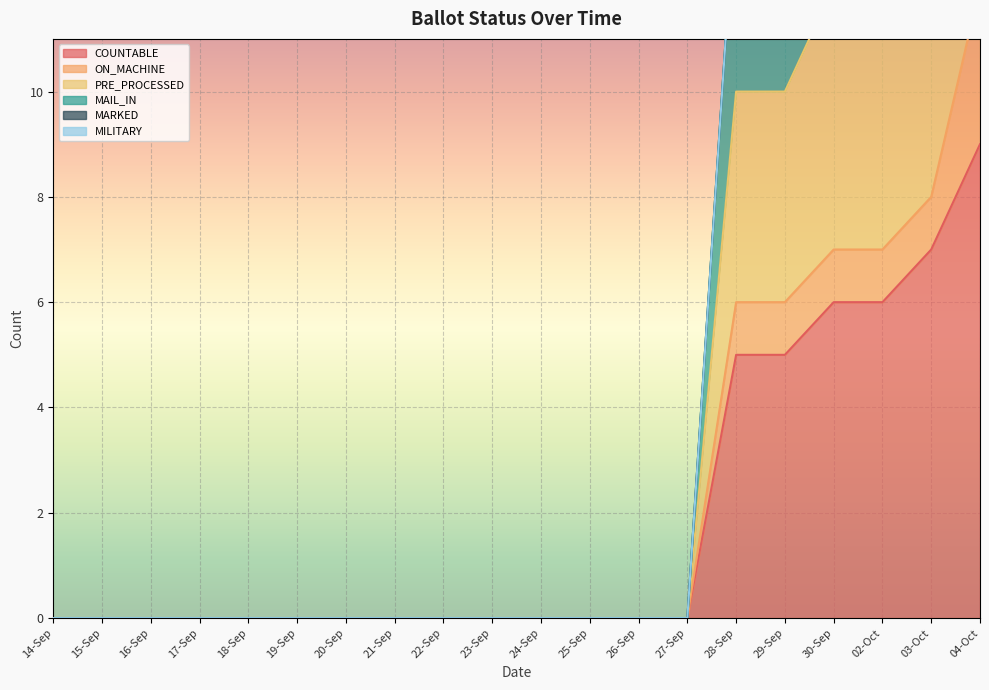

What position from the right is 27-Sep?

7